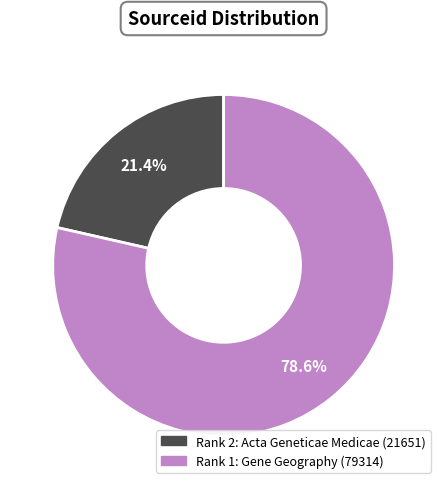

Is there a majority slice in this chart?

Yes